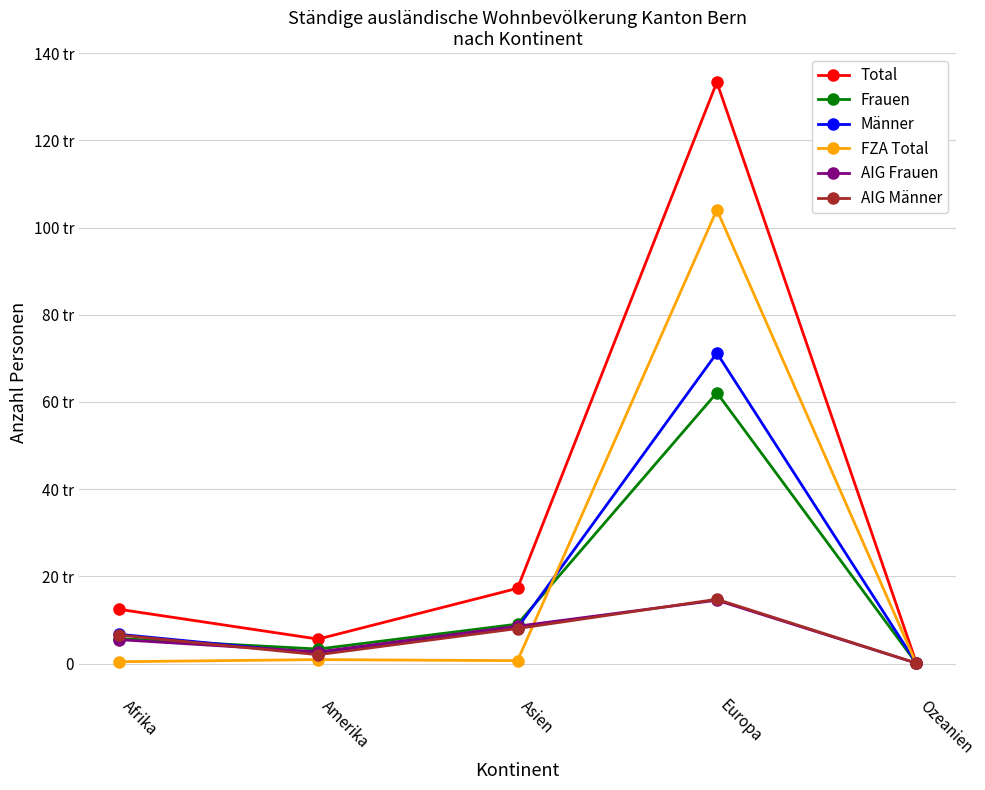

What is the label of the 3rd point from the left?

Asien